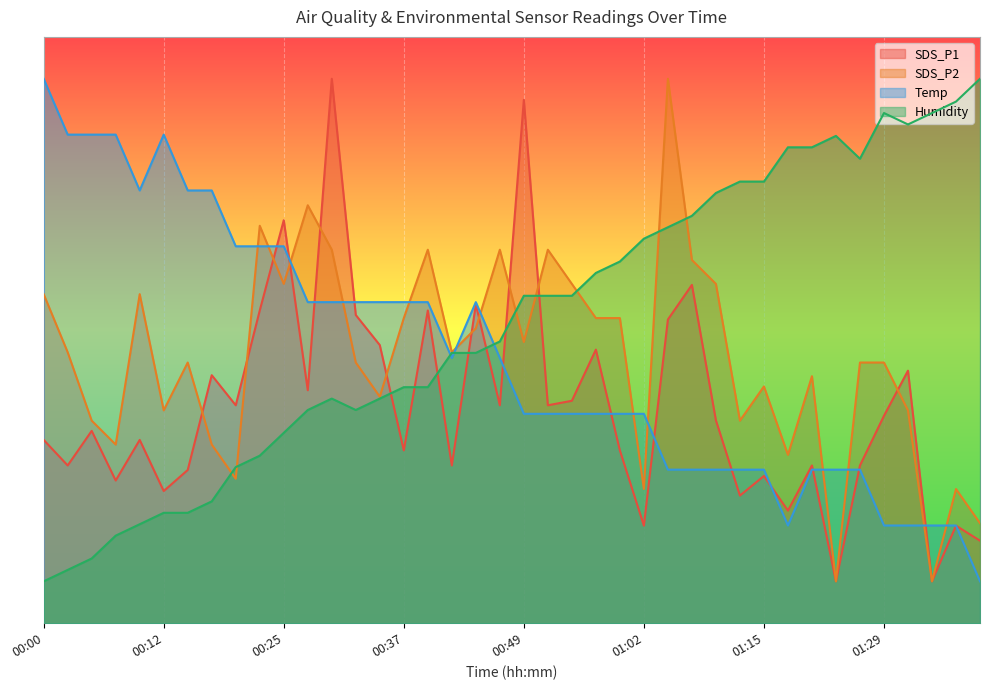

Which series has the largest total across all categories?

Humidity